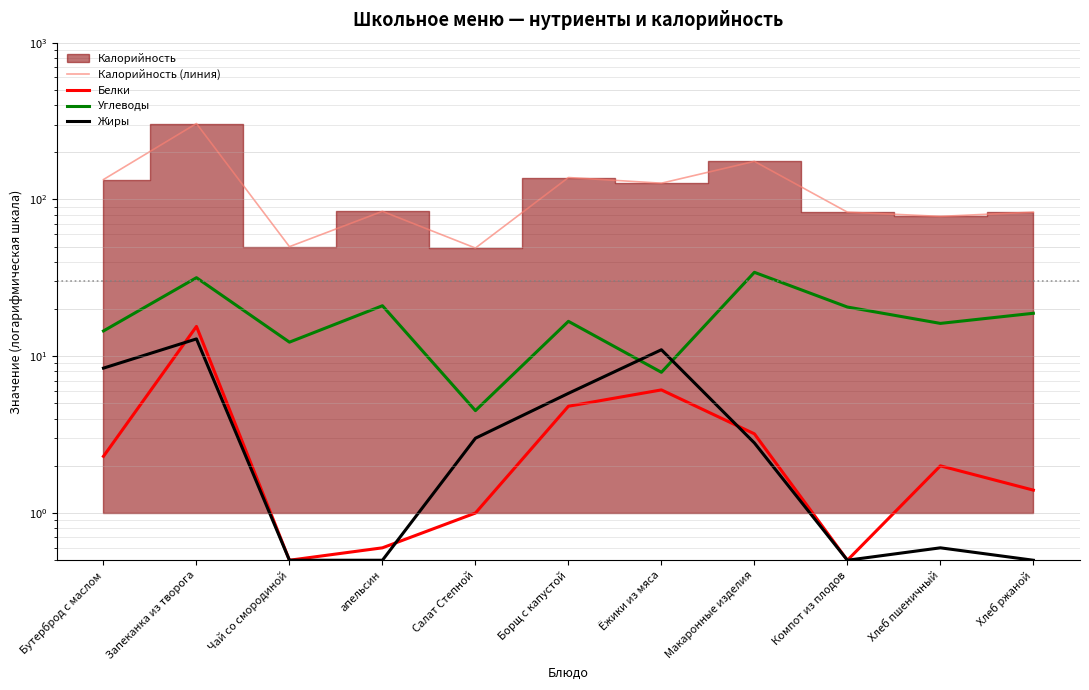

At which label does Углеводы reach its minimum?

Салат Степной